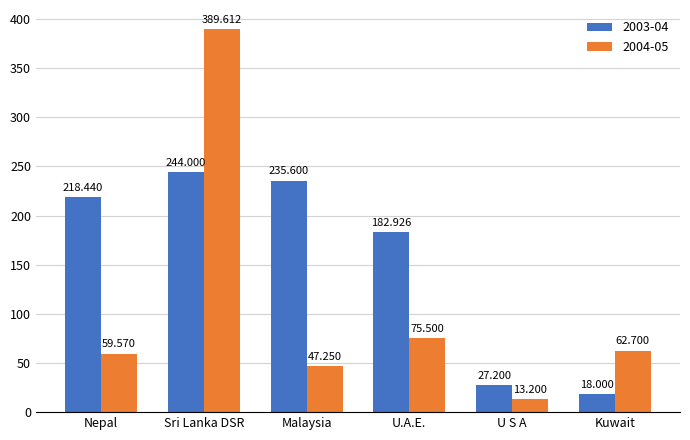

Count the number of categories in the chart.

6